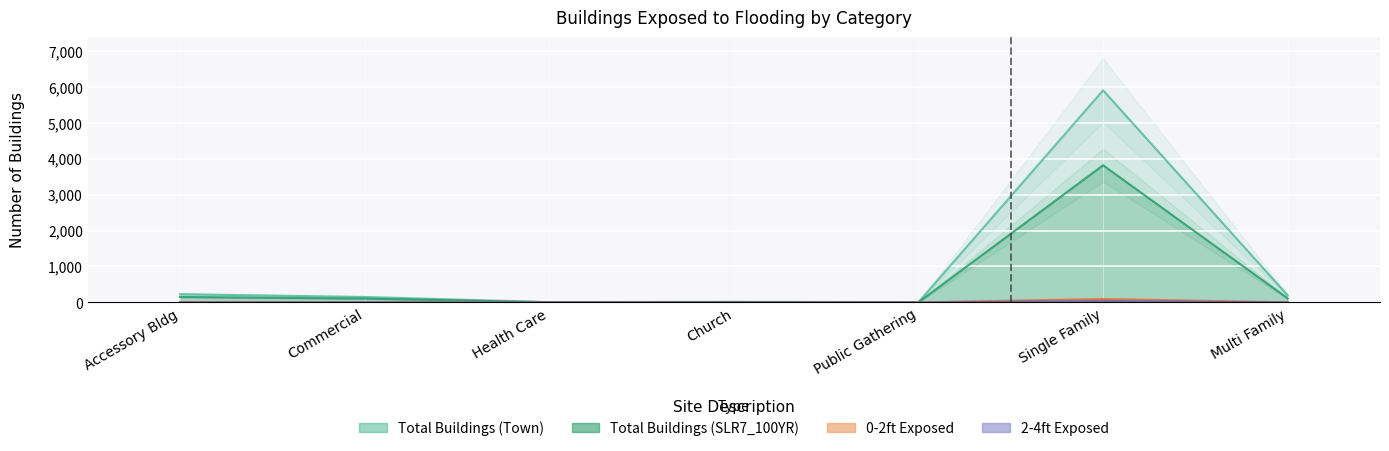

Is the value of Total Buildings (SLR7_100YR) at Health Care greater than the value of 0-2ft at Public Gathering?

Yes